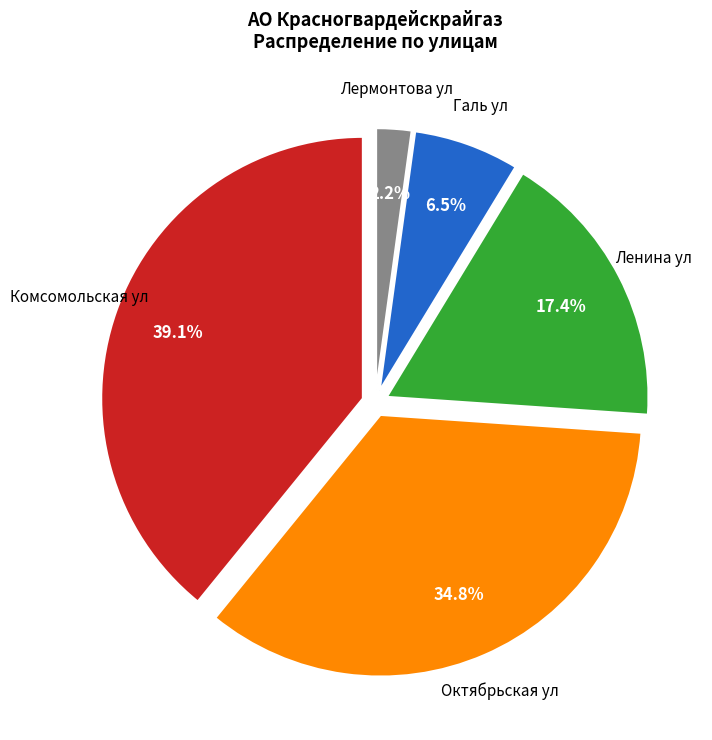

Count the number of slices in the pie.

5